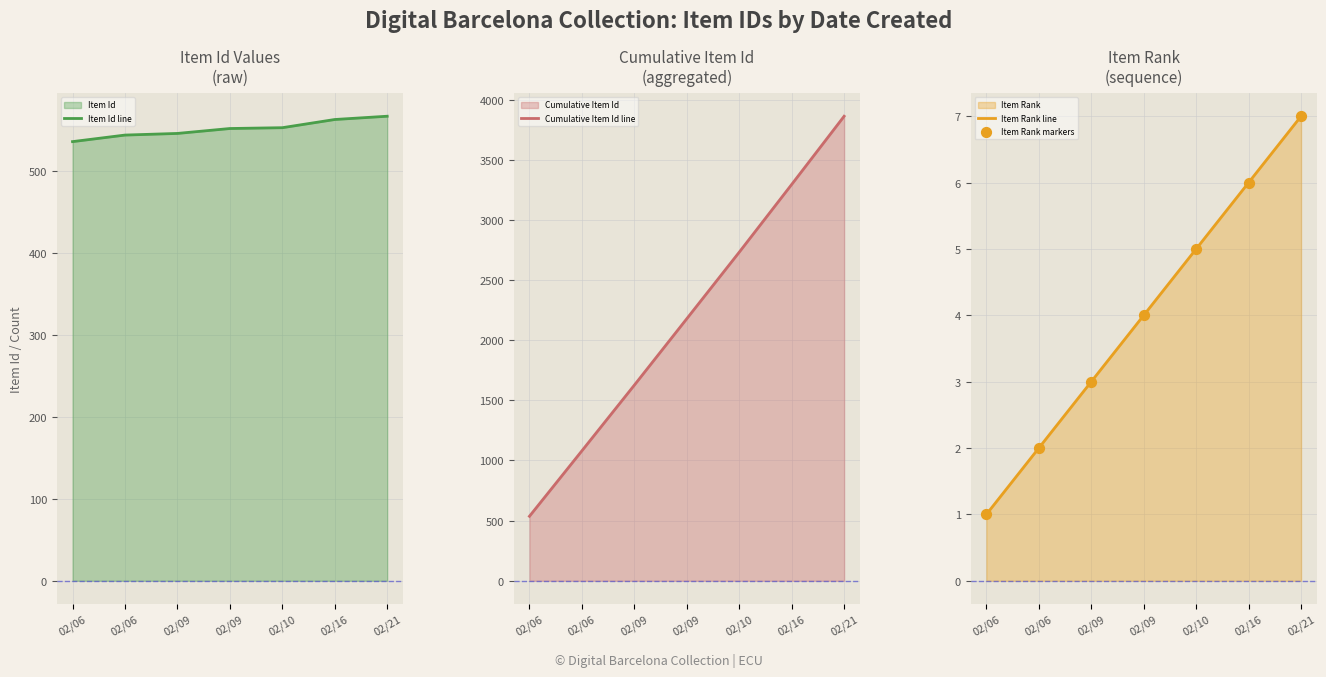

Is the value of Item Id line at 02/10 greater than the value of Item Rank line at 02/09?

Yes